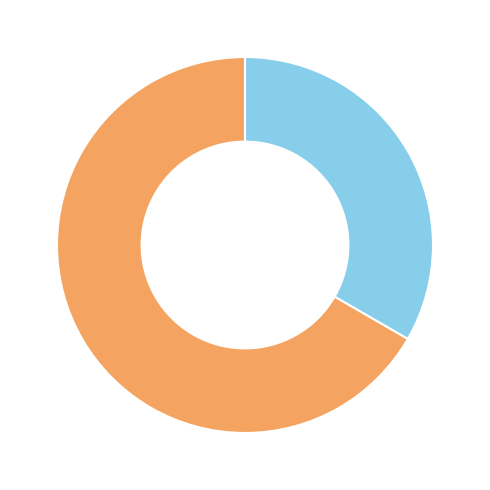

Is there any slice that represents more than half of the pie?

Yes